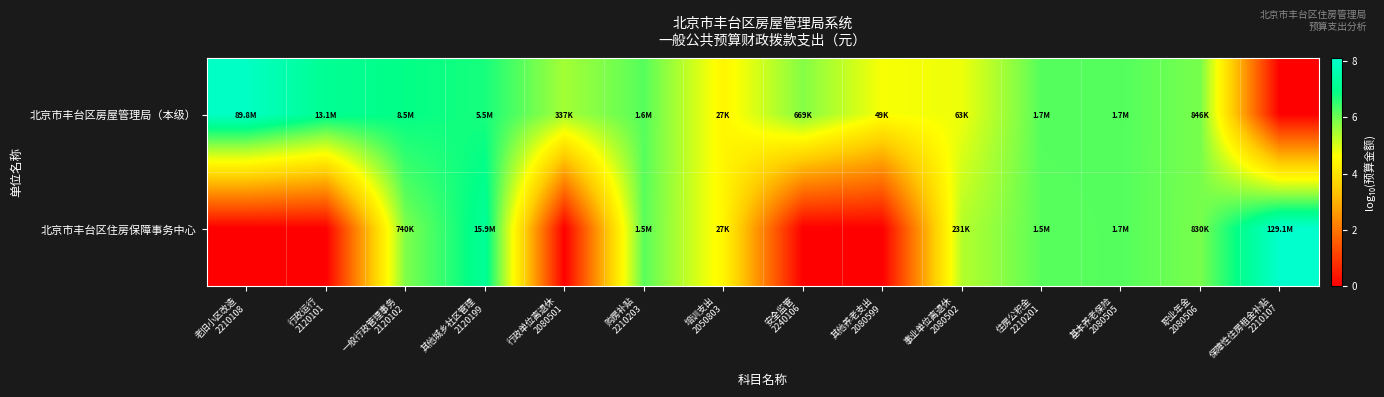

Count the number of categories in the chart.

14